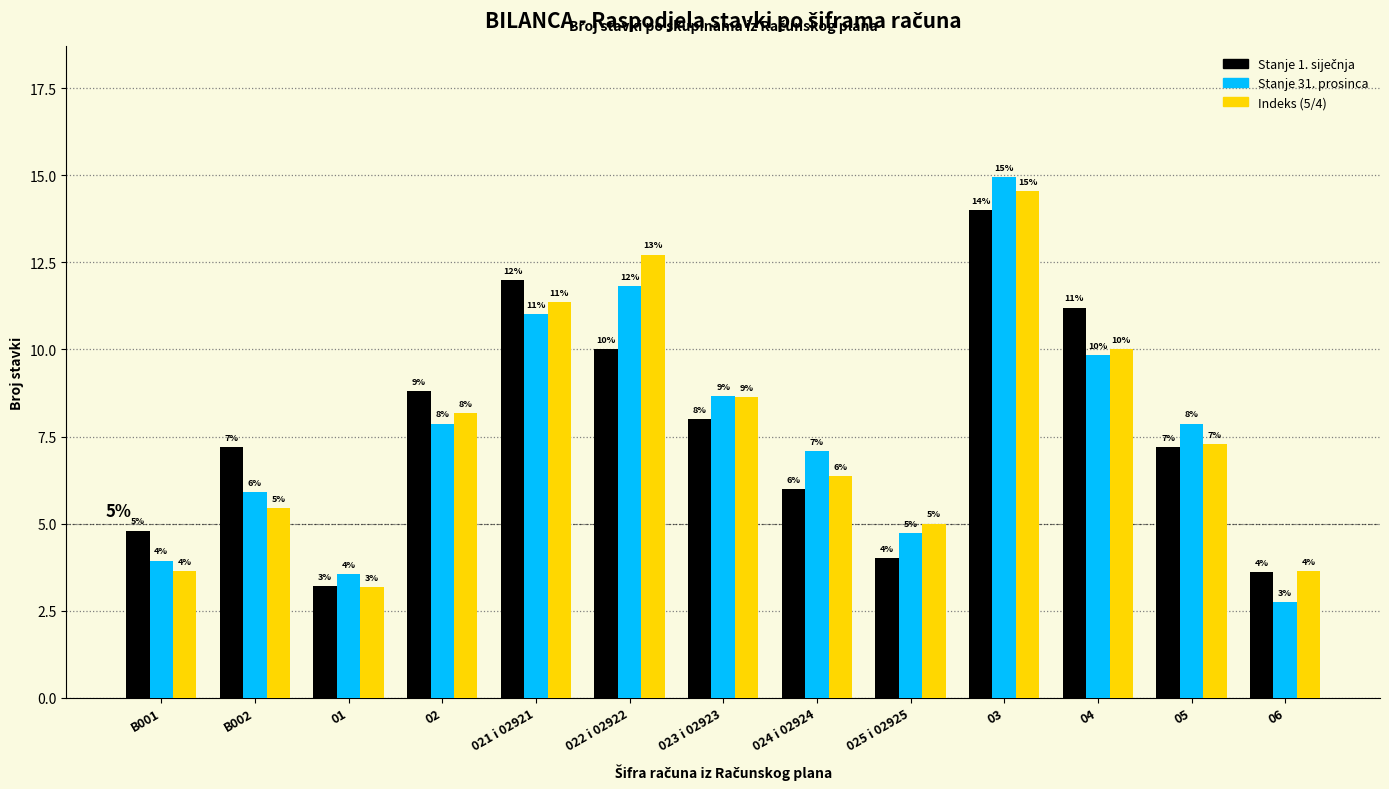

Which category has the highest value across all series?

03